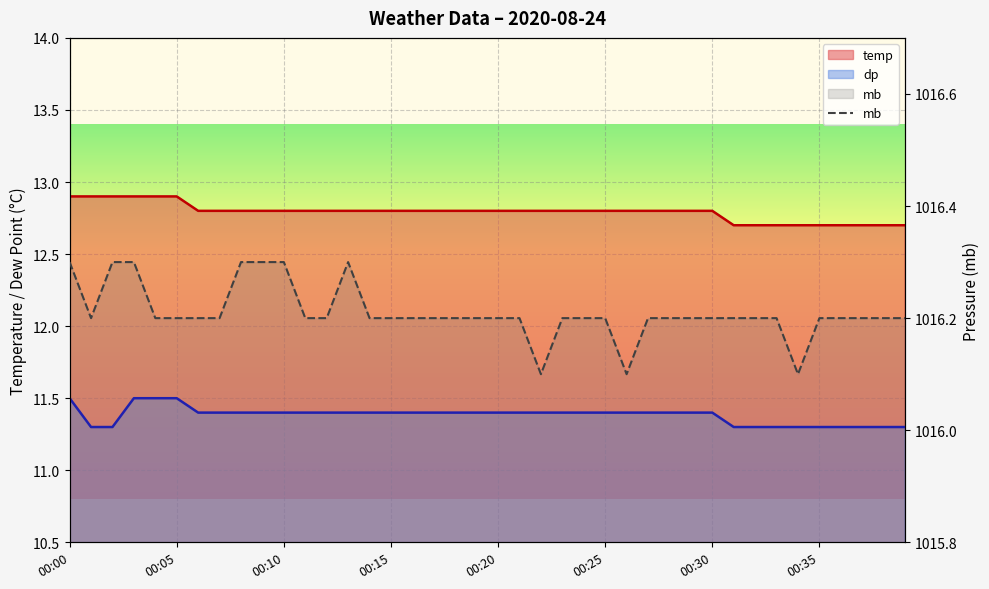

What is the minimum value shown in the chart?

1016.1